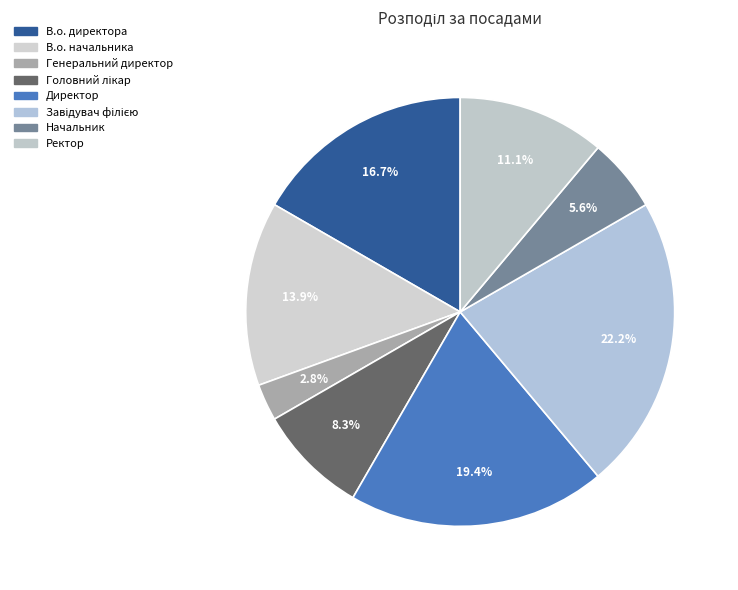

How many segments does this pie chart have?

8